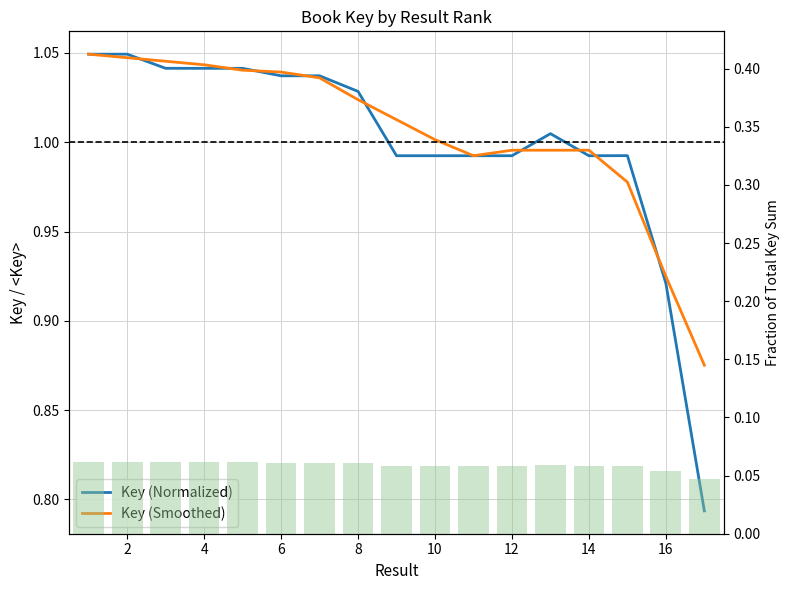

True or false: Key (Smoothed) has a value of 1.5 at 10.

False